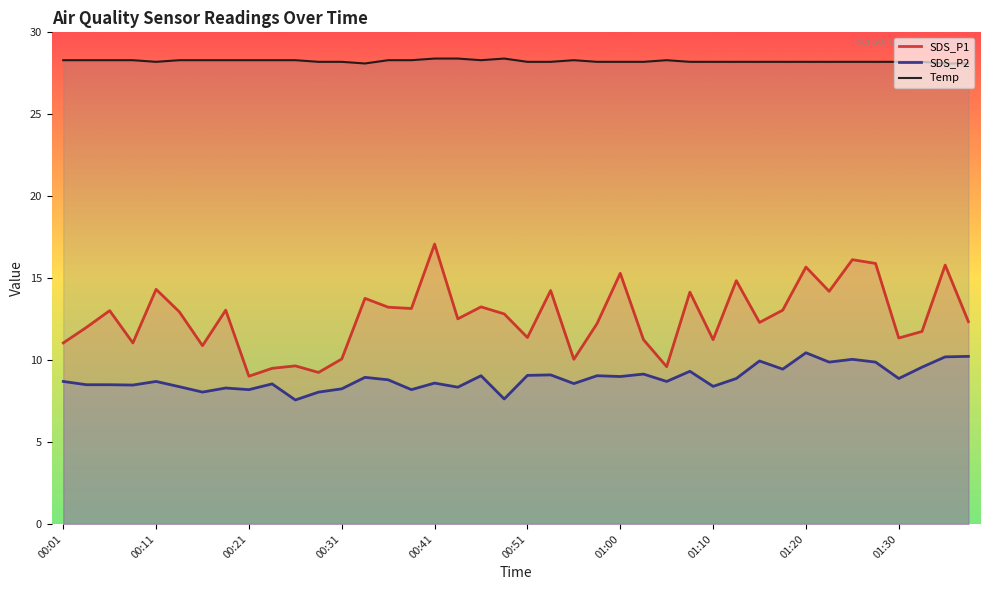

What is the total value across all series at 01:20?

54.3